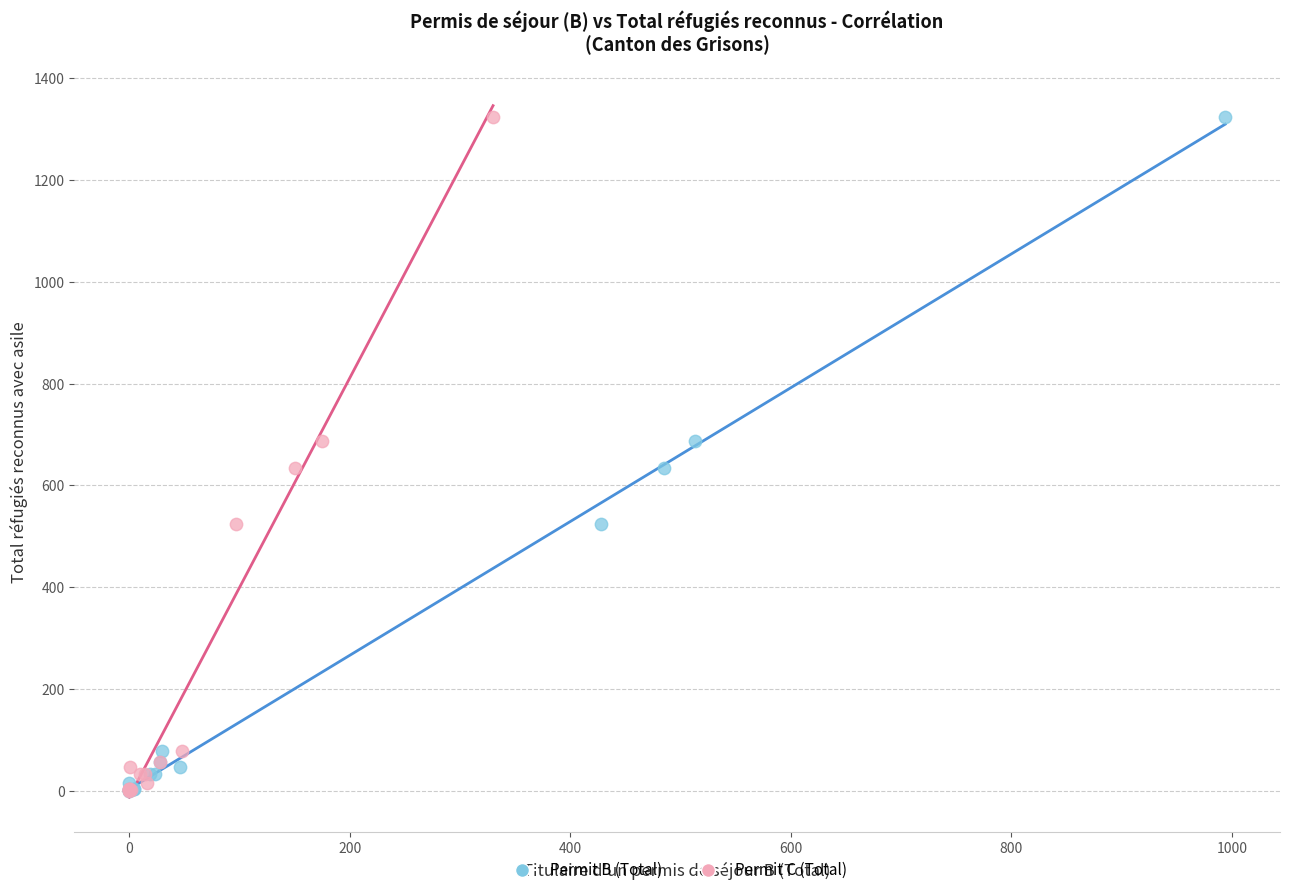

What are all the series names shown in the legend?

Permit B (Total), Permit C (Total)